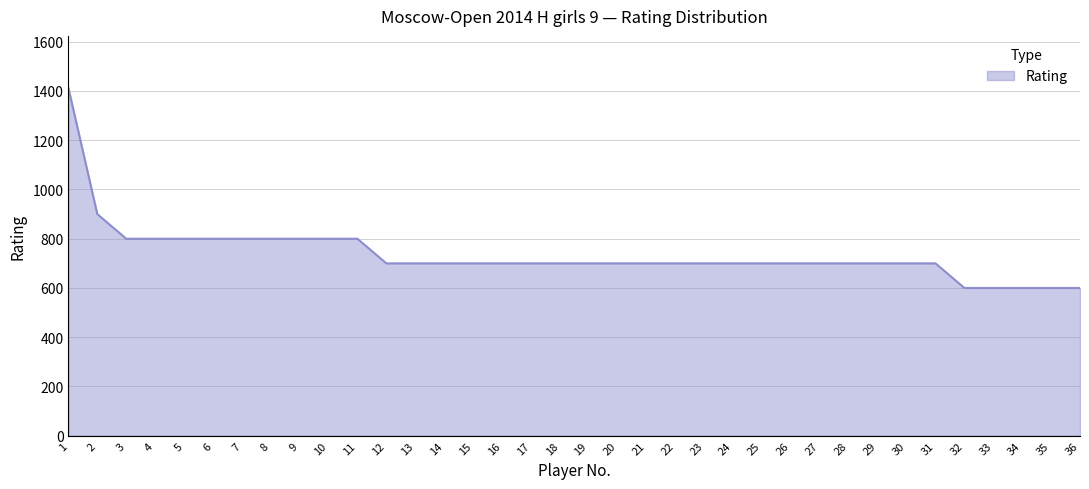

Reading left to right, extract all data points from this chart.

1=1412	2=900	3=800	4=800	5=800	6=800	7=800	8=800	9=800	10=800	11=800	12=700	13=700	14=700	15=700	16=700	17=700	18=700	19=700	20=700	21=700	22=700	23=700	24=700	25=700	26=700	27=700	28=700	29=700	30=700	31=700	32=600	33=600	34=600	35=600	36=600